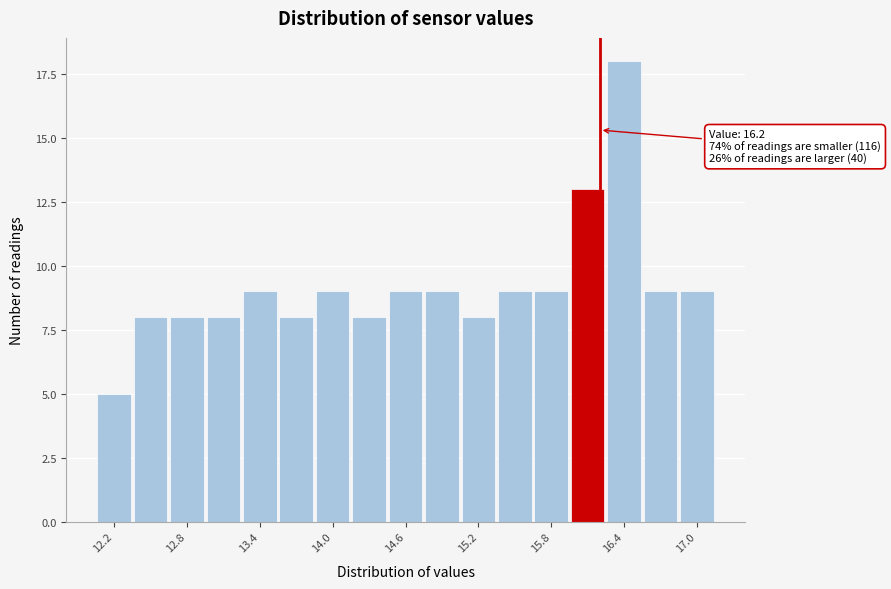

Read against the x-axis, roughly where is the centre of the tallest bar?

16.4